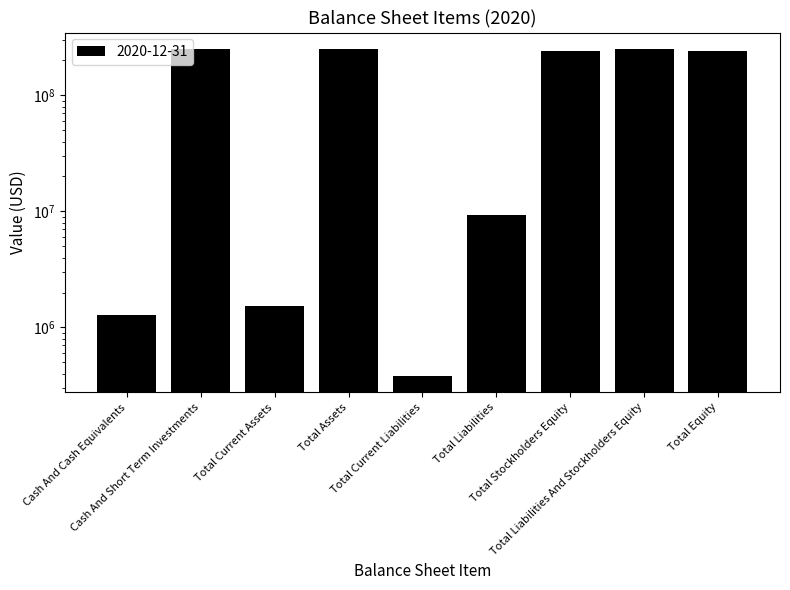

Rank the categories by value from highest to lowest.

Total Assets, Total Liabilities And Stockholders Equity, Cash And Short Term Investments, Total Stockholders Equity, Total Equity, Total Liabilities, Total Current Assets, Cash And Cash Equivalents, Total Current Liabilities